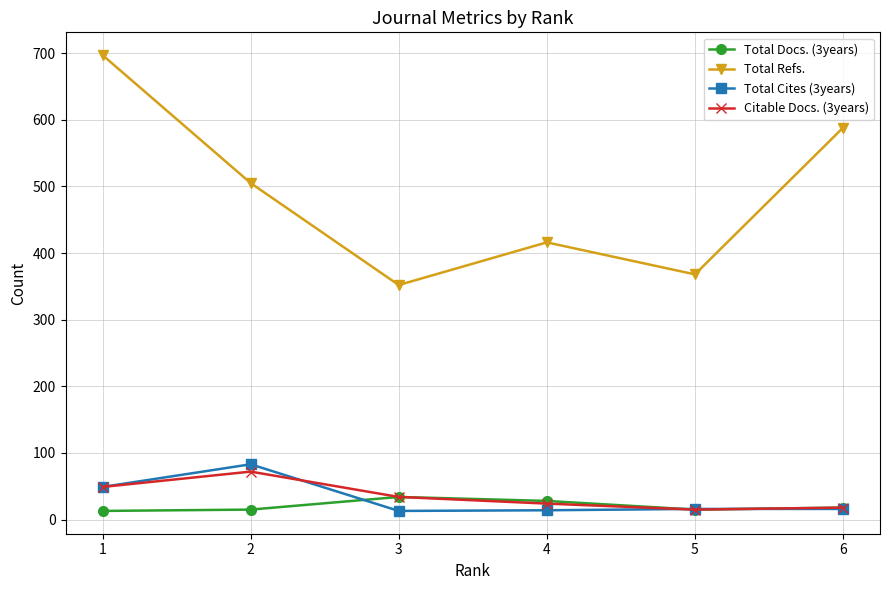

What is the minimum value for Total Cites (3years)?

13